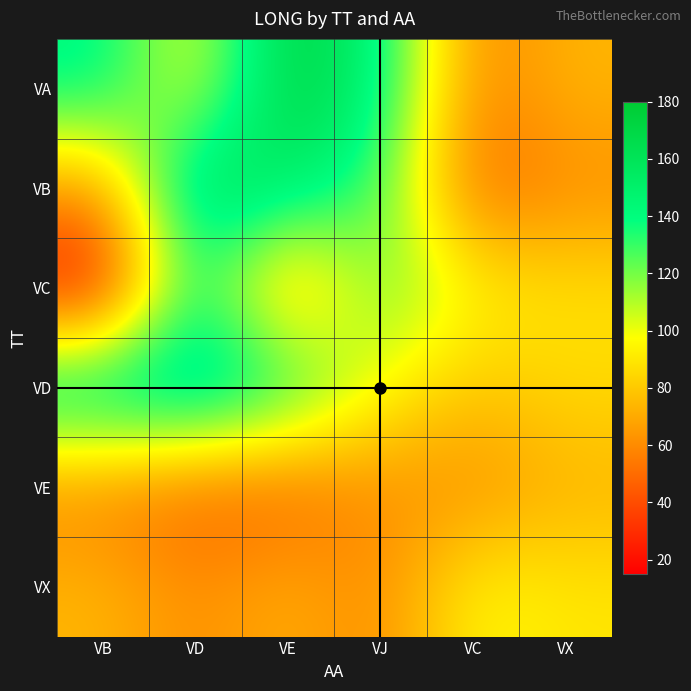

Count the number of data series in this chart.

6